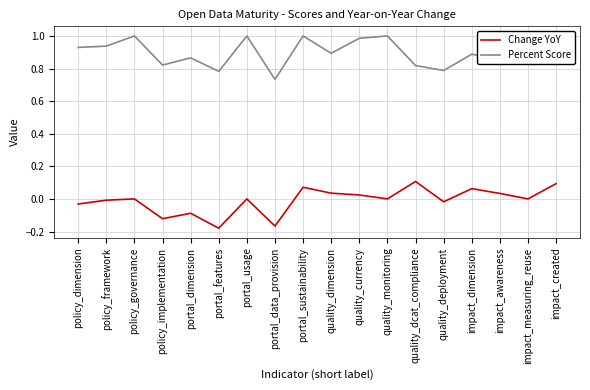

In Percent Score, how many points are higher than both neighbors (excluding endpoints)?

7